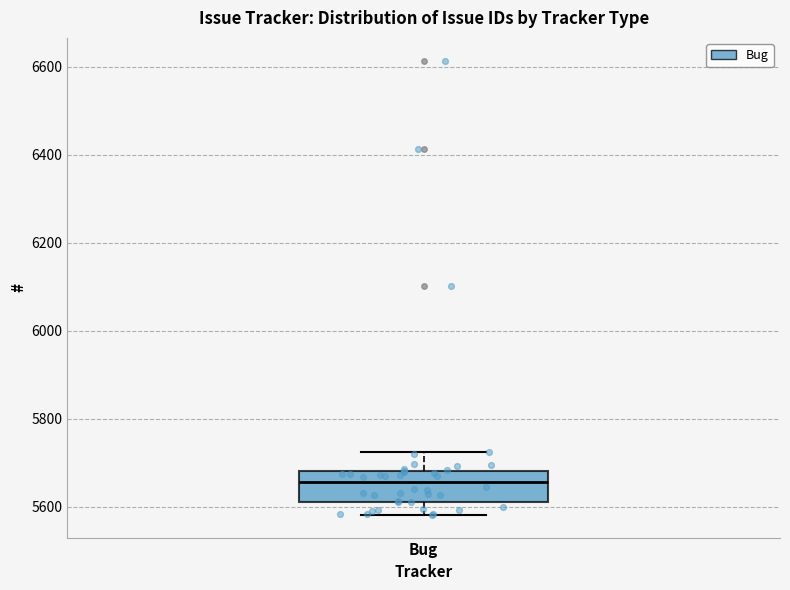

Transcribe this box plot: give where the median line is, the range the box spans, and where the two whiskers end, as read against the y-axis. The values are not printed on the chart, so give them approximately, as read against the axis.

median 5660, box 5620 to 5680, whiskers 5580 to 5720